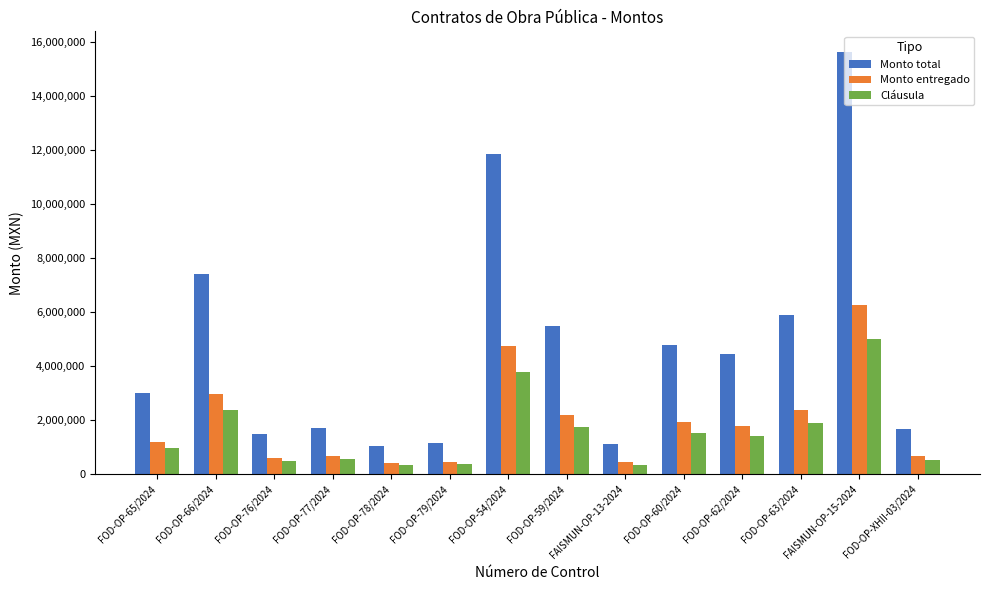

Where does the Monto entregado series first go above 1785358?

FOD-OP-66/2024